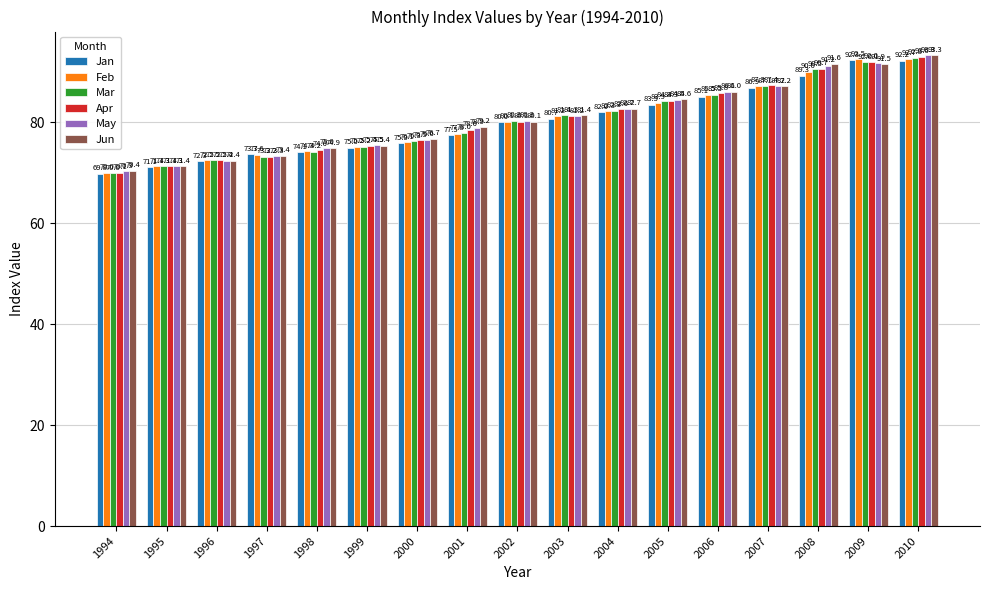

Is the value of May at 2004 greater than the value of Mar at 2008?

No